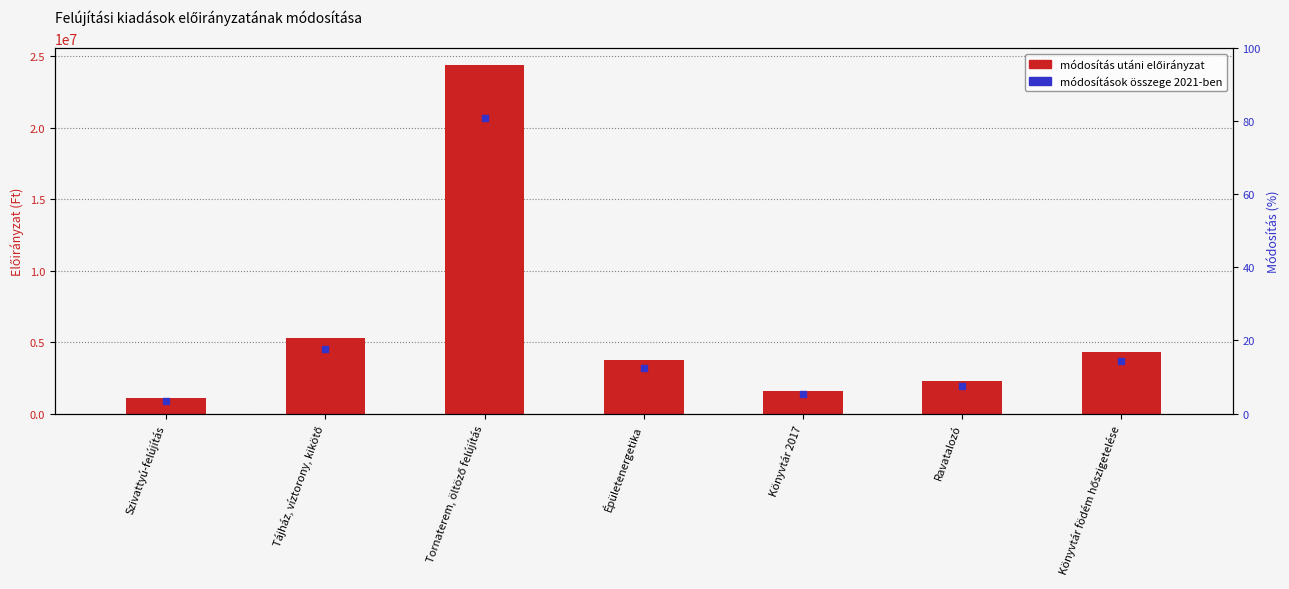

At which category does the chart reach its minimum across all series?

Szivattyú-felújítás